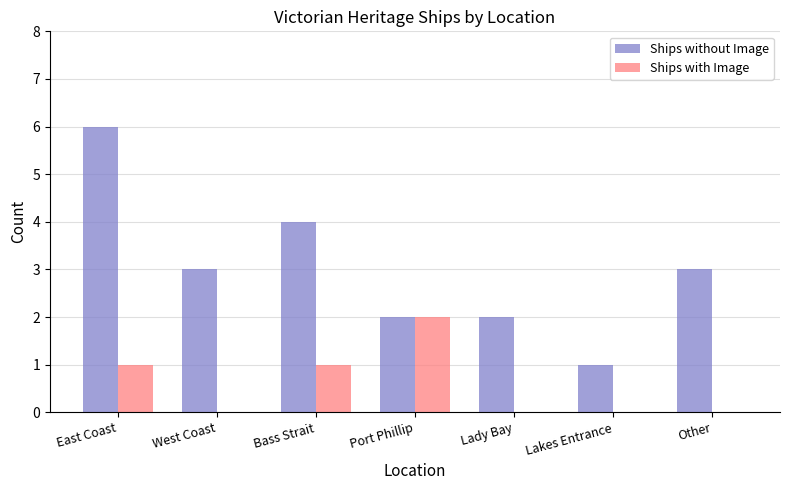

Which series changed the most between West Coast and Port Phillip?

Ships with Image